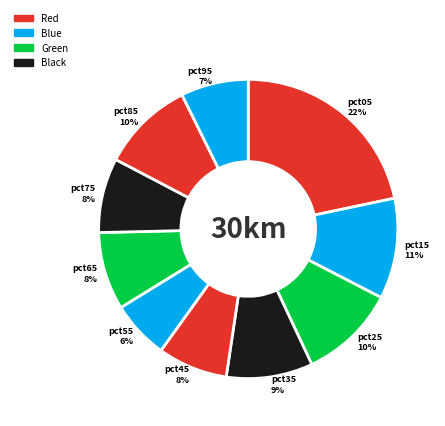

Do pct85 and pct35 together represent more than half of the pie?

No